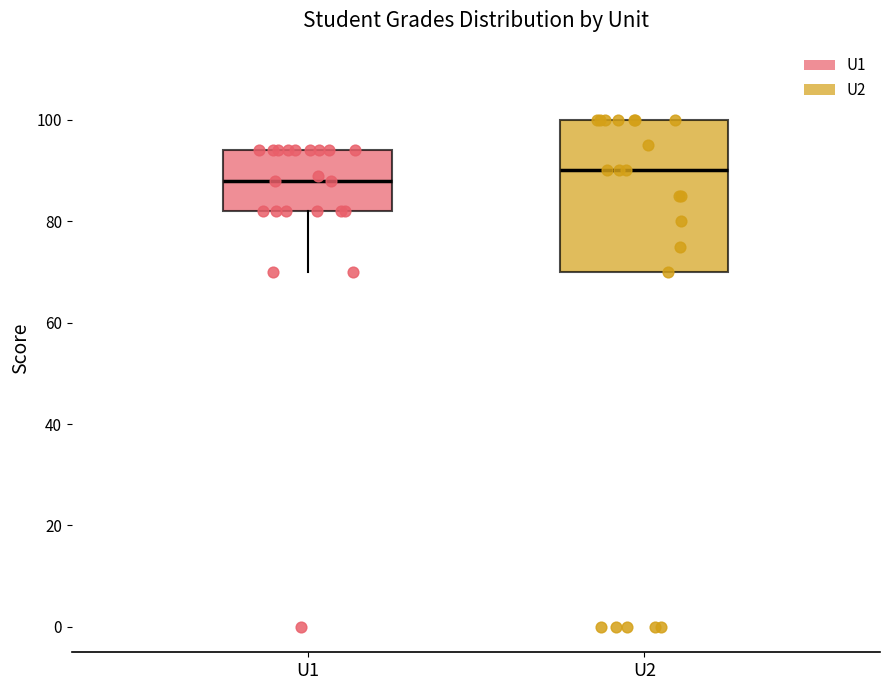

Reading left to right, read every box against the y-axis: the position of its median line, the range the box covers, and the ends of its whiskers. The values are not printed on the chart, so give them approximately, as read against the axis.

U1: median 88, box 82 to 94, whiskers 70 to 94
U2: median 90, box 70 to 100, whiskers 70 to 100